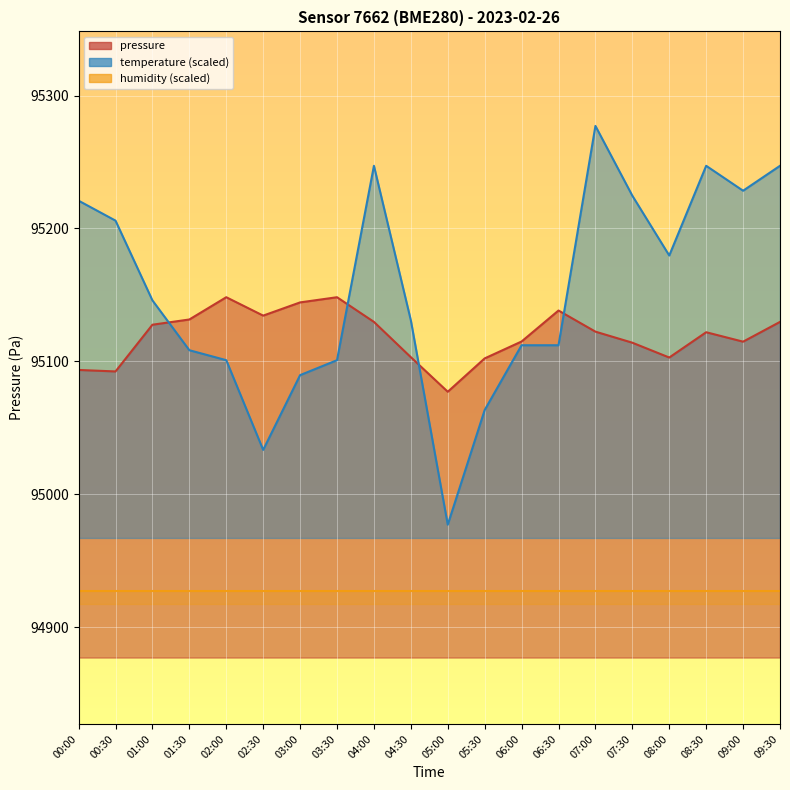

Where is the first local maximum for temperature?

04:00